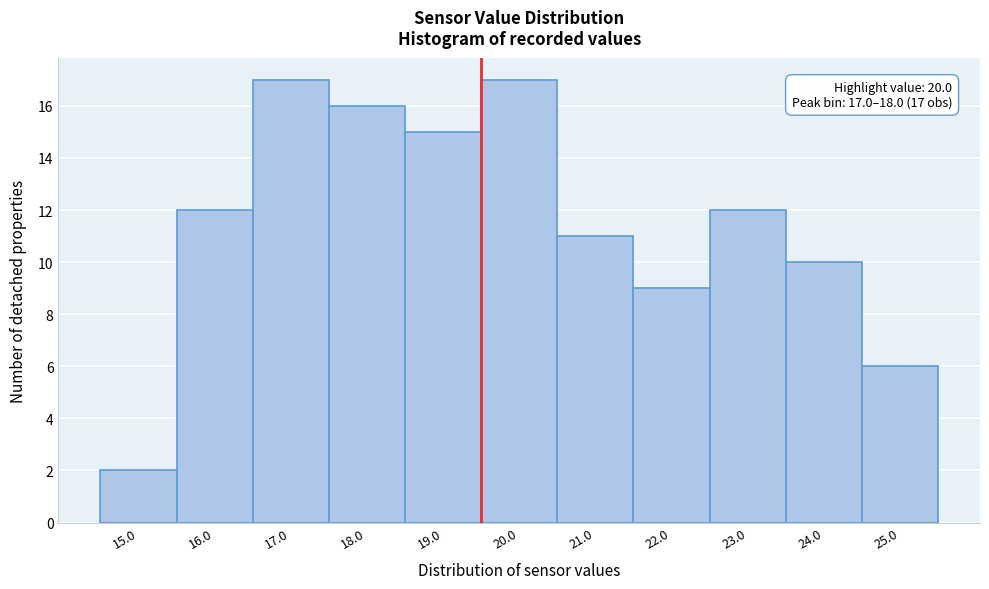

Reading left to right, list all the values displayed in this chart.

2	12	17	16	15	17	11	9	12	10	6